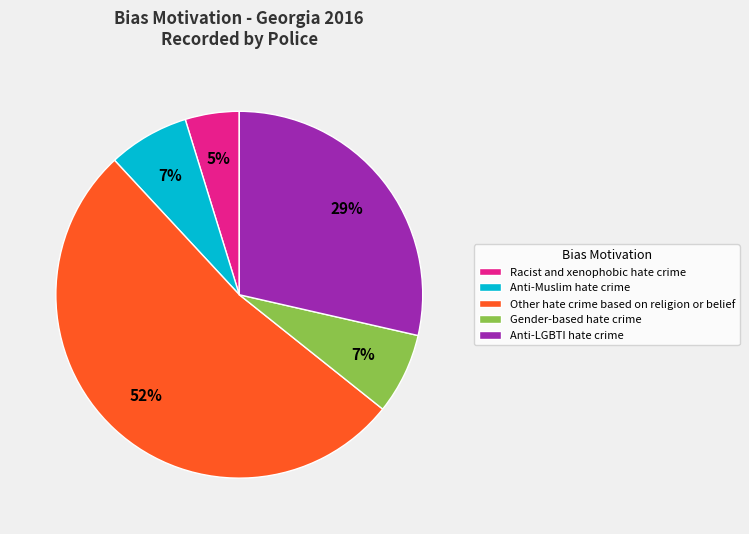

The Anti-Muslim hate crime slice represents 1% of the pie. True or false?

False